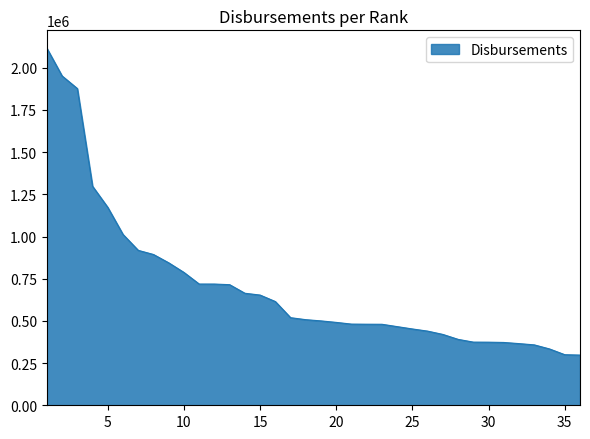

What is the difference between the maximum and minimum values?

1818799